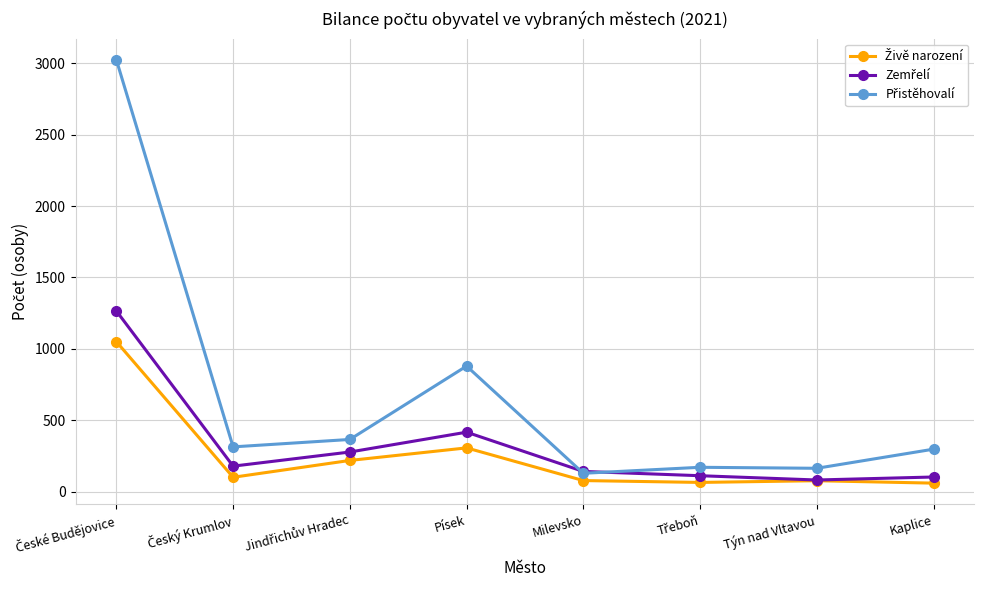

What is the label of the 1st point from the right?

Kaplice